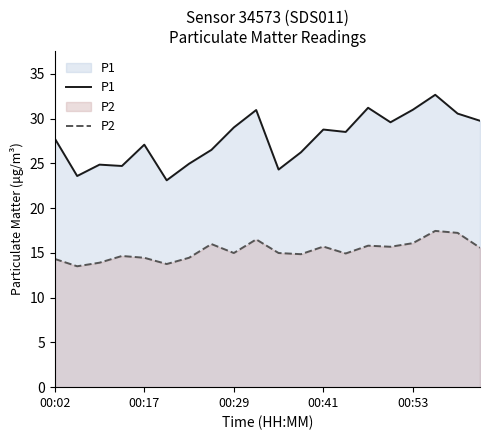

True or false: P1 and P2 intersect in this chart.

False